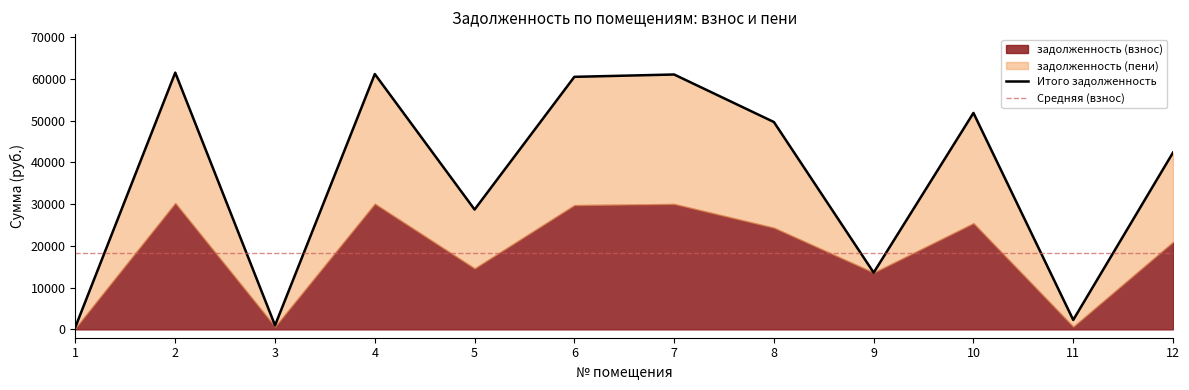

What is the sum of all values?

434500.3